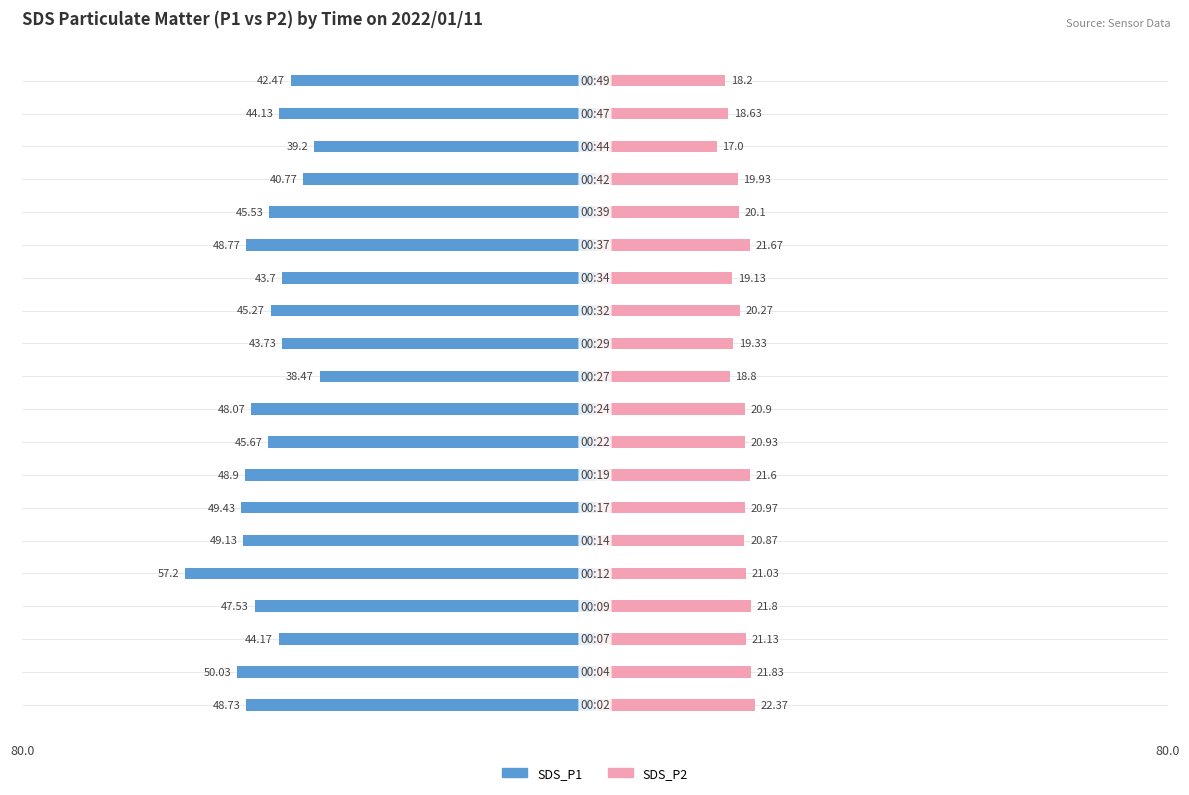

What are all the series names shown in the legend?

SDS_P1, SDS_P2